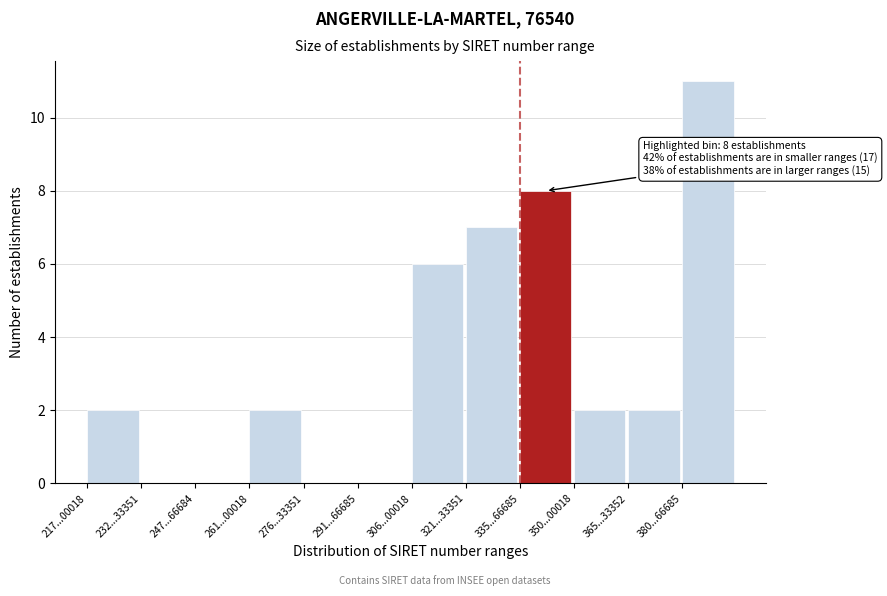

Reading left to right, transcribe all the data shown in this chart.

217...00018=2	232...33351=0	247...66684=0	261...00018=2	276...33351=0	291...66685=0	306...00018=6	321...33351=7	335...66685=8	350...00018=2	365...33352=2	380...66685=11